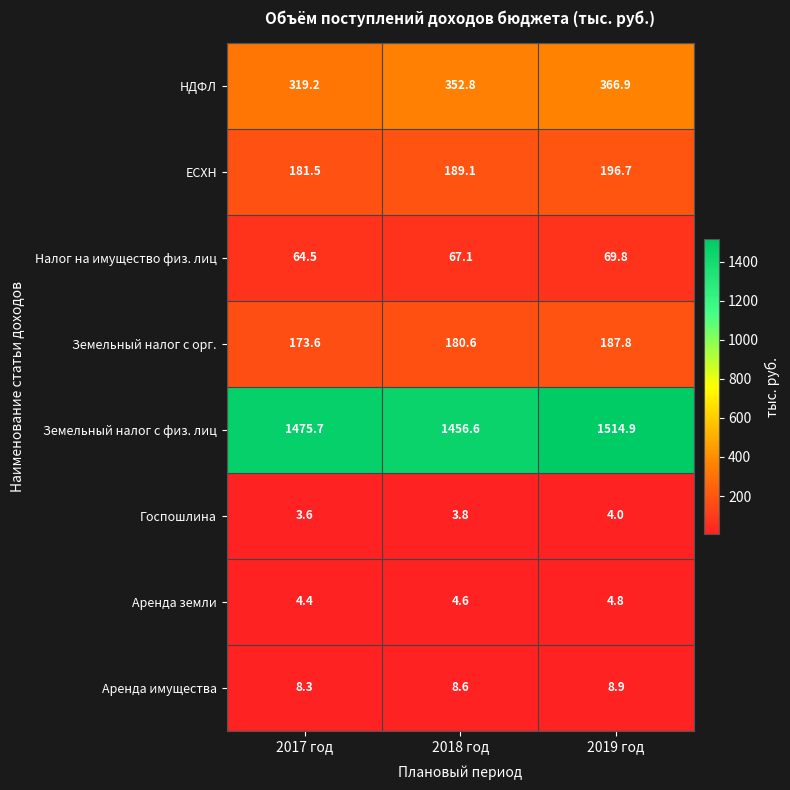

Which series has the largest range (max minus min)?

Земельный налог с физ. лиц